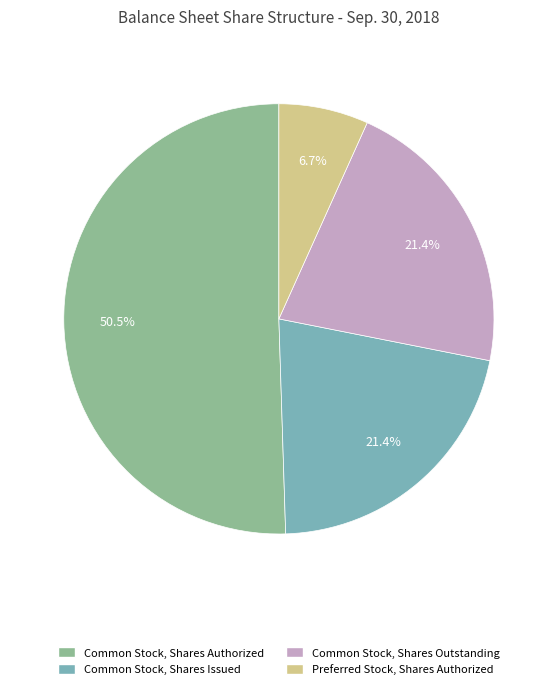

Is there a majority slice in this chart?

Yes